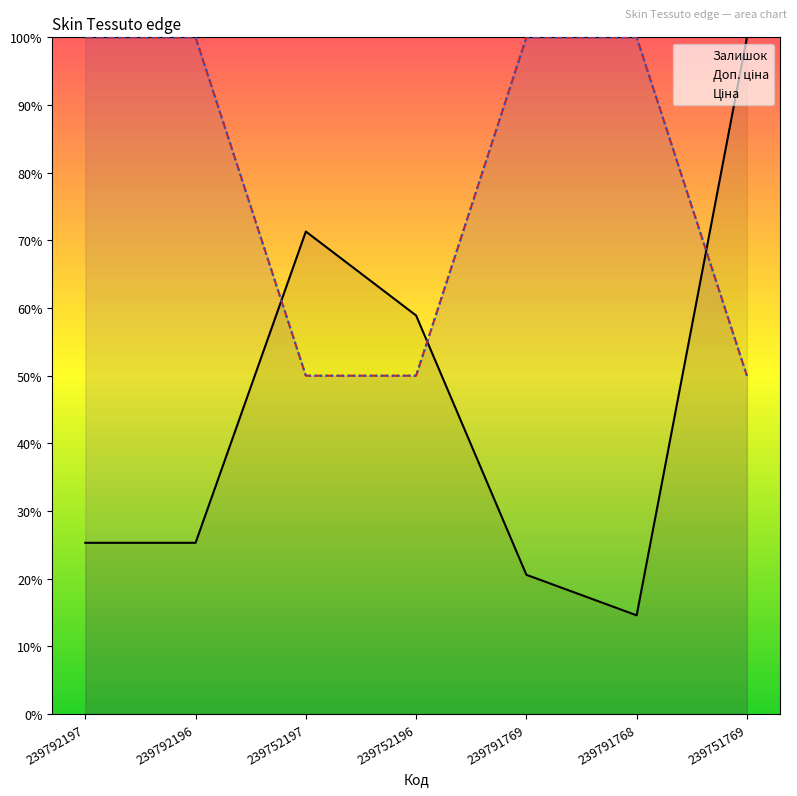

Reading right to left, transcribe all the data shown in this chart.

Залишок: 100.0	14.6	20.6	58.9	71.3	25.3	25.3
Доп. ціна: 50.0	100.0	100.0	50.0	50.0	100.0	100.0
Ціна: 50.0	100.0	100.0	50.0	50.0	100.0	100.0